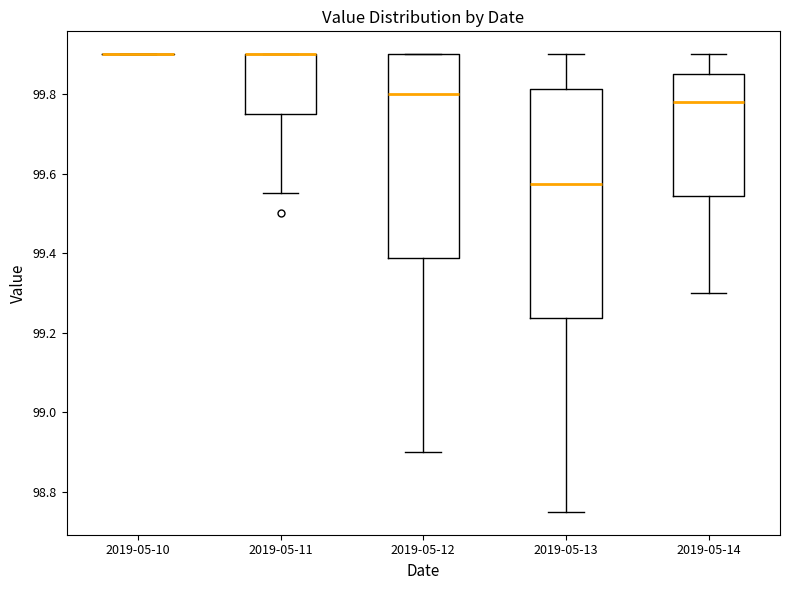

Where does the median line of the box for 2019-05-14 sit on the y-axis? The values are not printed on the chart, so give them approximately, as read against the axis.

99.78